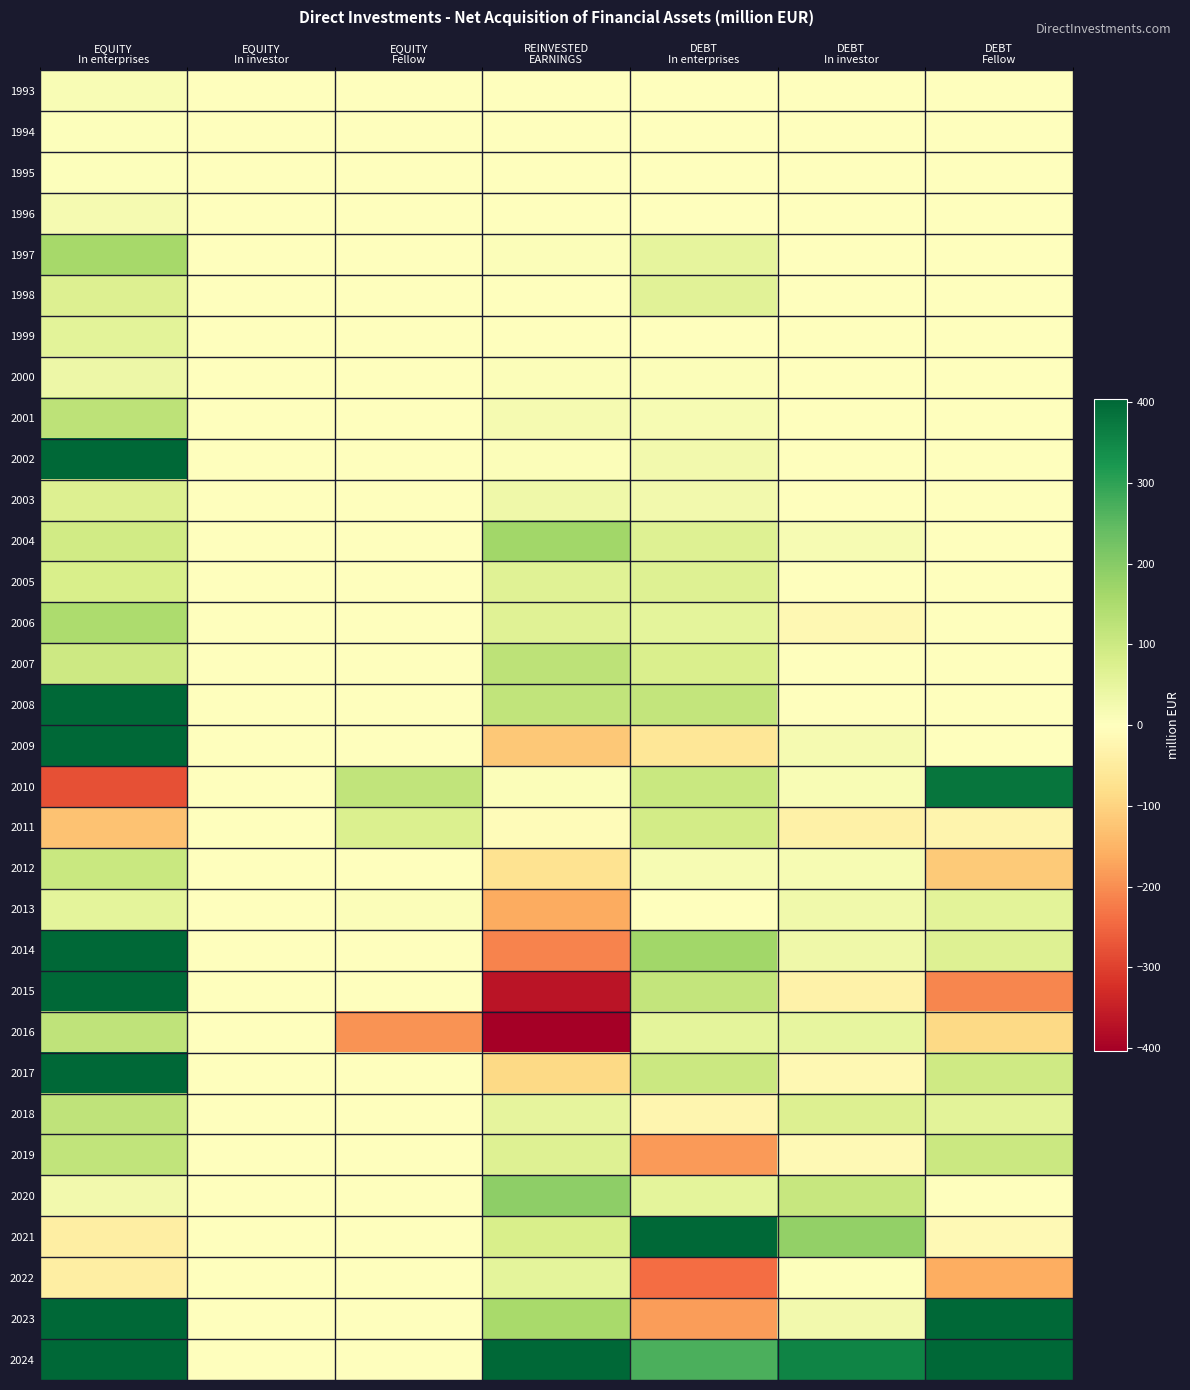

Reading left to right, list all the values displayed in this chart.

1993: EQUITY
In enterprises=15.2	EQUITY
In investor=0.0	EQUITY
Fellow=0.0	REINVESTED
EARNINGS=0.0	DEBT
In enterprises=0.0	DEBT
In investor=0.0	DEBT
Fellow=0.0
1994: EQUITY
In enterprises=5.7	EQUITY
In investor=0.0	EQUITY
Fellow=0.0	REINVESTED
EARNINGS=0.0	DEBT
In enterprises=0.0	DEBT
In investor=0.0	DEBT
Fellow=0.0
1995: EQUITY
In enterprises=5.4	EQUITY
In investor=0.0	EQUITY
Fellow=0.0	REINVESTED
EARNINGS=0.0	DEBT
In enterprises=0.0	DEBT
In investor=0.0	DEBT
Fellow=0.0
1996: EQUITY
In enterprises=20.7	EQUITY
In investor=0.0	EQUITY
Fellow=0.0	REINVESTED
EARNINGS=0.0	DEBT
In enterprises=0.0	DEBT
In investor=0.0	DEBT
Fellow=0.0
1997: EQUITY
In enterprises=161.0	EQUITY
In investor=0.0	EQUITY
Fellow=0.0	REINVESTED
EARNINGS=6.7	DEBT
In enterprises=53.0	DEBT
In investor=0.0	DEBT
Fellow=0.0
1998: EQUITY
In enterprises=70.1	EQUITY
In investor=0.0	EQUITY
Fellow=0.0	REINVESTED
EARNINGS=2.2	DEBT
In enterprises=62.3	DEBT
In investor=0.0	DEBT
Fellow=0.0
1999: EQUITY
In enterprises=59.6	EQUITY
In investor=0.0	EQUITY
Fellow=0.0	REINVESTED
EARNINGS=2.1	DEBT
In enterprises=-1.5	DEBT
In investor=0.0	DEBT
Fellow=0.0
2000: EQUITY
In enterprises=37.4	EQUITY
In investor=0.0	EQUITY
Fellow=0.0	REINVESTED
EARNINGS=8.5	DEBT
In enterprises=9.3	DEBT
In investor=-0.1	DEBT
Fellow=0.0
2001: EQUITY
In enterprises=125.9	EQUITY
In investor=0.0	EQUITY
Fellow=0.0	REINVESTED
EARNINGS=19.8	DEBT
In enterprises=18.0	DEBT
In investor=-0.1	DEBT
Fellow=0.0
2002: EQUITY
In enterprises=592.8	EQUITY
In investor=0.0	EQUITY
Fellow=0.0	REINVESTED
EARNINGS=8.3	DEBT
In enterprises=26.2	DEBT
In investor=0.3	DEBT
Fellow=0.0
2003: EQUITY
In enterprises=71.4	EQUITY
In investor=0.0	EQUITY
Fellow=0.0	REINVESTED
EARNINGS=31.7	DEBT
In enterprises=27.4	DEBT
In investor=1.7	DEBT
Fellow=0.0
2004: EQUITY
In enterprises=93.5	EQUITY
In investor=0.0	EQUITY
Fellow=0.0	REINVESTED
EARNINGS=165.8	DEBT
In enterprises=68.6	DEBT
In investor=17.2	DEBT
Fellow=0.0
2005: EQUITY
In enterprises=79.7	EQUITY
In investor=0.0	EQUITY
Fellow=0.0	REINVESTED
EARNINGS=63.8	DEBT
In enterprises=68.9	DEBT
In investor=-1.8	DEBT
Fellow=0.0
2006: EQUITY
In enterprises=150.0	EQUITY
In investor=0.0	EQUITY
Fellow=0.0	REINVESTED
EARNINGS=63.5	DEBT
In enterprises=56.4	DEBT
In investor=-17.0	DEBT
Fellow=0.0
2007: EQUITY
In enterprises=98.8	EQUITY
In investor=0.0	EQUITY
Fellow=0.0	REINVESTED
EARNINGS=123.3	DEBT
In enterprises=77.8	DEBT
In investor=2.2	DEBT
Fellow=0.0
2008: EQUITY
In enterprises=817.2	EQUITY
In investor=0.0	EQUITY
Fellow=0.0	REINVESTED
EARNINGS=118.6	DEBT
In enterprises=116.6	DEBT
In investor=-1.7	DEBT
Fellow=1.3
2009: EQUITY
In enterprises=1069.3	EQUITY
In investor=0.0	EQUITY
Fellow=0.0	REINVESTED
EARNINGS=-117.1	DEBT
In enterprises=-62.2	DEBT
In investor=19.1	DEBT
Fellow=-2.2
2010: EQUITY
In enterprises=-280.8	EQUITY
In investor=0.0	EQUITY
Fellow=119.8	REINVESTED
EARNINGS=7.3	DEBT
In enterprises=104.6	DEBT
In investor=13.0	DEBT
Fellow=379.7
2011: EQUITY
In enterprises=-129.2	EQUITY
In investor=0.0	EQUITY
Fellow=74.3	REINVESTED
EARNINGS=-7.4	DEBT
In enterprises=89.1	DEBT
In investor=-36.8	DEBT
Fellow=-27.6
2012: EQUITY
In enterprises=105.6	EQUITY
In investor=0.0	EQUITY
Fellow=0.5	REINVESTED
EARNINGS=-70.8	DEBT
In enterprises=18.2	DEBT
In investor=16.1	DEBT
Fellow=-115.8
2013: EQUITY
In enterprises=56.0	EQUITY
In investor=0.0	EQUITY
Fellow=6.4	REINVESTED
EARNINGS=-163.5	DEBT
In enterprises=1.3	DEBT
In investor=30.5	DEBT
Fellow=59.9
2014: EQUITY
In enterprises=1600.6	EQUITY
In investor=0.0	EQUITY
Fellow=-0.4	REINVESTED
EARNINGS=-212.5	DEBT
In enterprises=167.2	DEBT
In investor=33.2	DEBT
Fellow=66.9
2015: EQUITY
In enterprises=404.7	EQUITY
In investor=0.0	EQUITY
Fellow=2.4	REINVESTED
EARNINGS=-366.3	DEBT
In enterprises=114.8	DEBT
In investor=-32.3	DEBT
Fellow=-208.7
2016: EQUITY
In enterprises=122.6	EQUITY
In investor=0.0	EQUITY
Fellow=-192.7	REINVESTED
EARNINGS=-560.6	DEBT
In enterprises=54.6	DEBT
In investor=49.7	DEBT
Fellow=-89.1
2017: EQUITY
In enterprises=401.2	EQUITY
In investor=0.0	EQUITY
Fellow=-0.7	REINVESTED
EARNINGS=-91.2	DEBT
In enterprises=101.6	DEBT
In investor=-16.7	DEBT
Fellow=95.6
2018: EQUITY
In enterprises=122.4	EQUITY
In investor=0.0	EQUITY
Fellow=-0.5	REINVESTED
EARNINGS=50.7	DEBT
In enterprises=-23.2	DEBT
In investor=70.0	DEBT
Fellow=57.7
2019: EQUITY
In enterprises=120.0	EQUITY
In investor=0.0	EQUITY
Fellow=-0.7	REINVESTED
EARNINGS=68.6	DEBT
In enterprises=-185.3	DEBT
In investor=-15.8	DEBT
Fellow=101.7
2020: EQUITY
In enterprises=28.2	EQUITY
In investor=0.0	EQUITY
Fellow=0.4	REINVESTED
EARNINGS=191.4	DEBT
In enterprises=56.0	DEBT
In investor=110.2	DEBT
Fellow=-0.1
2021: EQUITY
In enterprises=-43.1	EQUITY
In investor=0.0	EQUITY
Fellow=1.5	REINVESTED
EARNINGS=79.5	DEBT
In enterprises=773.3	DEBT
In investor=185.3	DEBT
Fellow=-15.7
2022: EQUITY
In enterprises=-42.7	EQUITY
In investor=0.0	EQUITY
Fellow=2.7	REINVESTED
EARNINGS=55.5	DEBT
In enterprises=-242.4	DEBT
In investor=5.4	DEBT
Fellow=-159.6
2023: EQUITY
In enterprises=804.0	EQUITY
In investor=0.0	EQUITY
Fellow=1.2	REINVESTED
EARNINGS=155.8	DEBT
In enterprises=-180.8	DEBT
In investor=28.4	DEBT
Fellow=456.2
2024: EQUITY
In enterprises=556.2	EQUITY
In investor=0.0	EQUITY
Fellow=0.9	REINVESTED
EARNINGS=668.3	DEBT
In enterprises=269.1	DEBT
In investor=355.4	DEBT
Fellow=726.1